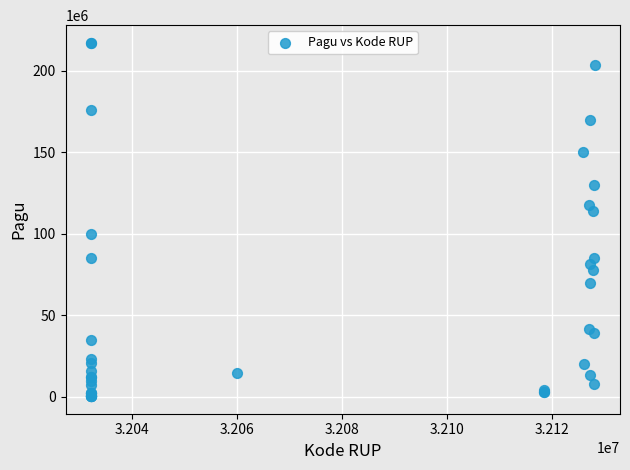

What Y value in the scatter plot is closest to 108830000?

114296000